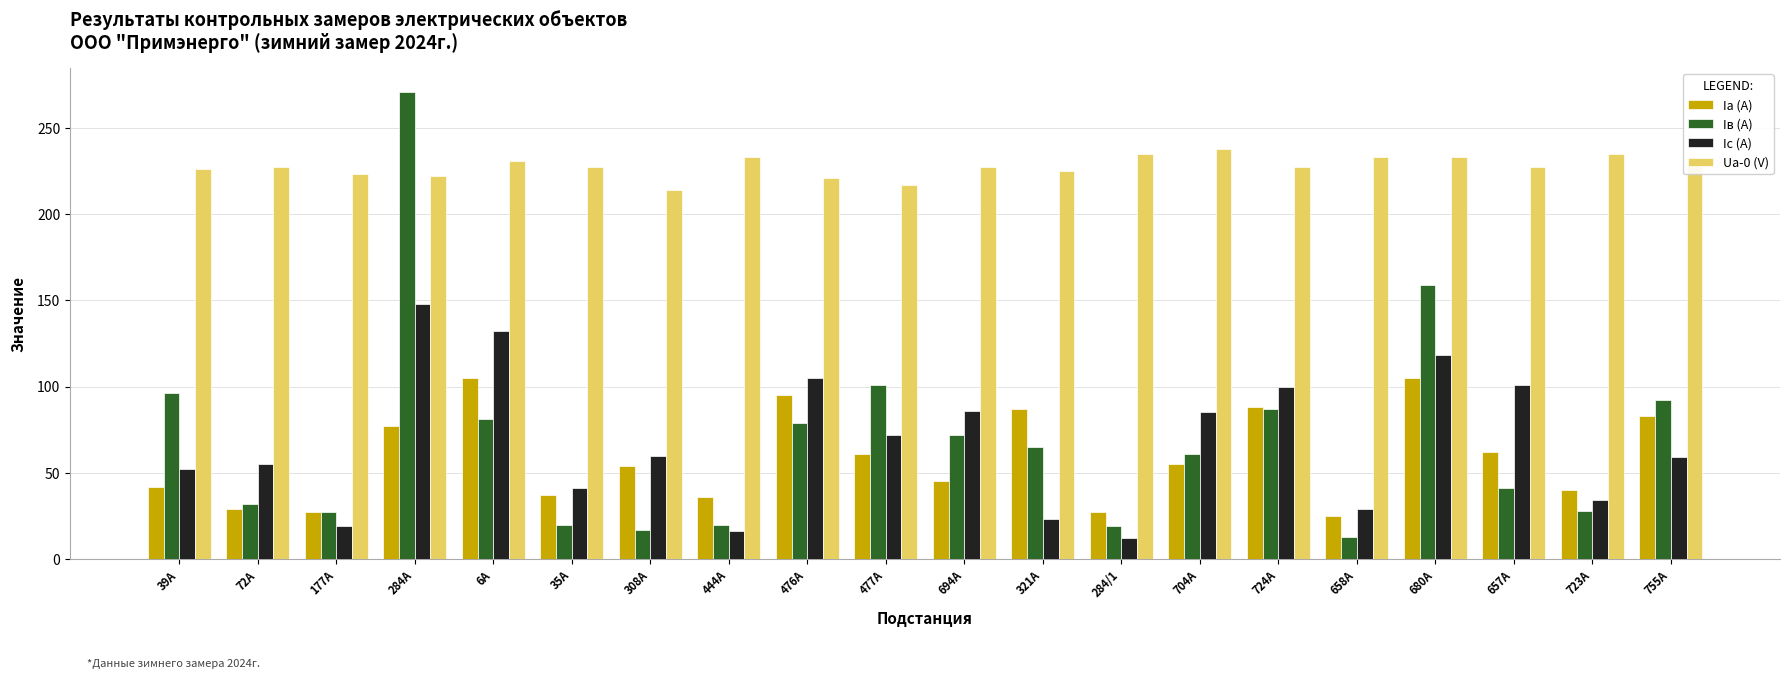

How many distinct data groups are displayed?

4